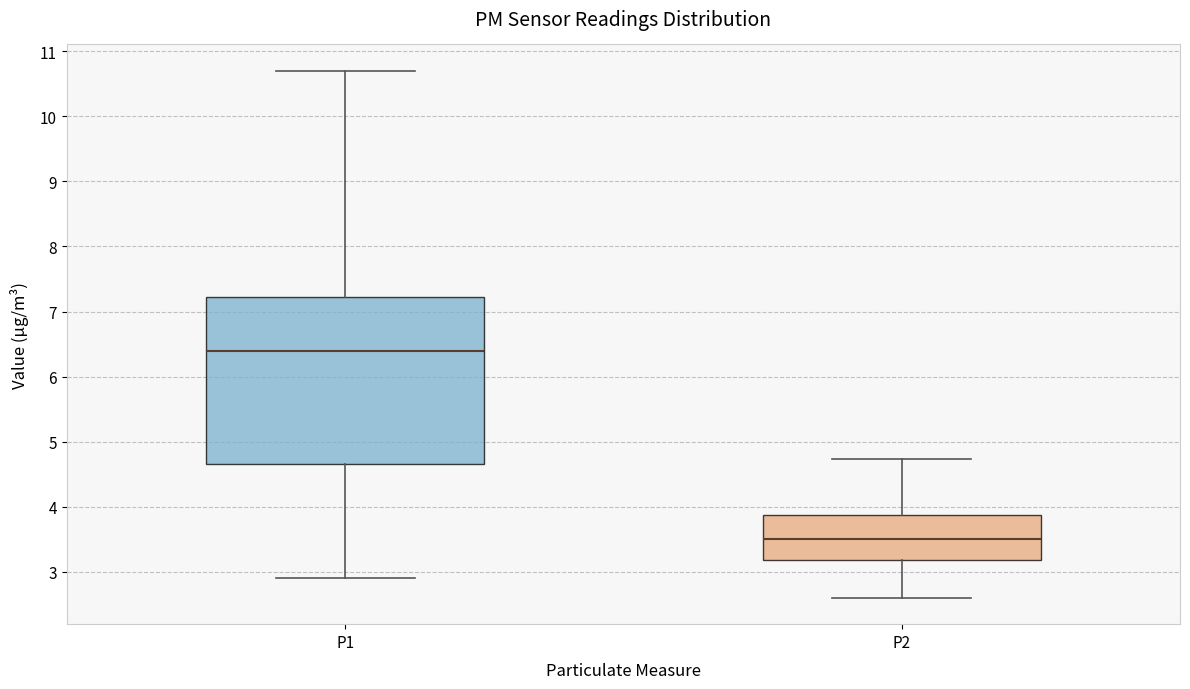

Reading left to right, read every box against the y-axis: the position of its median line, the range the box covers, and the ends of its whiskers. The values are not printed on the chart, so give them approximately, as read against the axis.

P1: median 6.4, box 4.7 to 7.2, whiskers 2.9 to 10.7
P2: median 3.5, box 3.2 to 3.9, whiskers 2.6 to 4.7